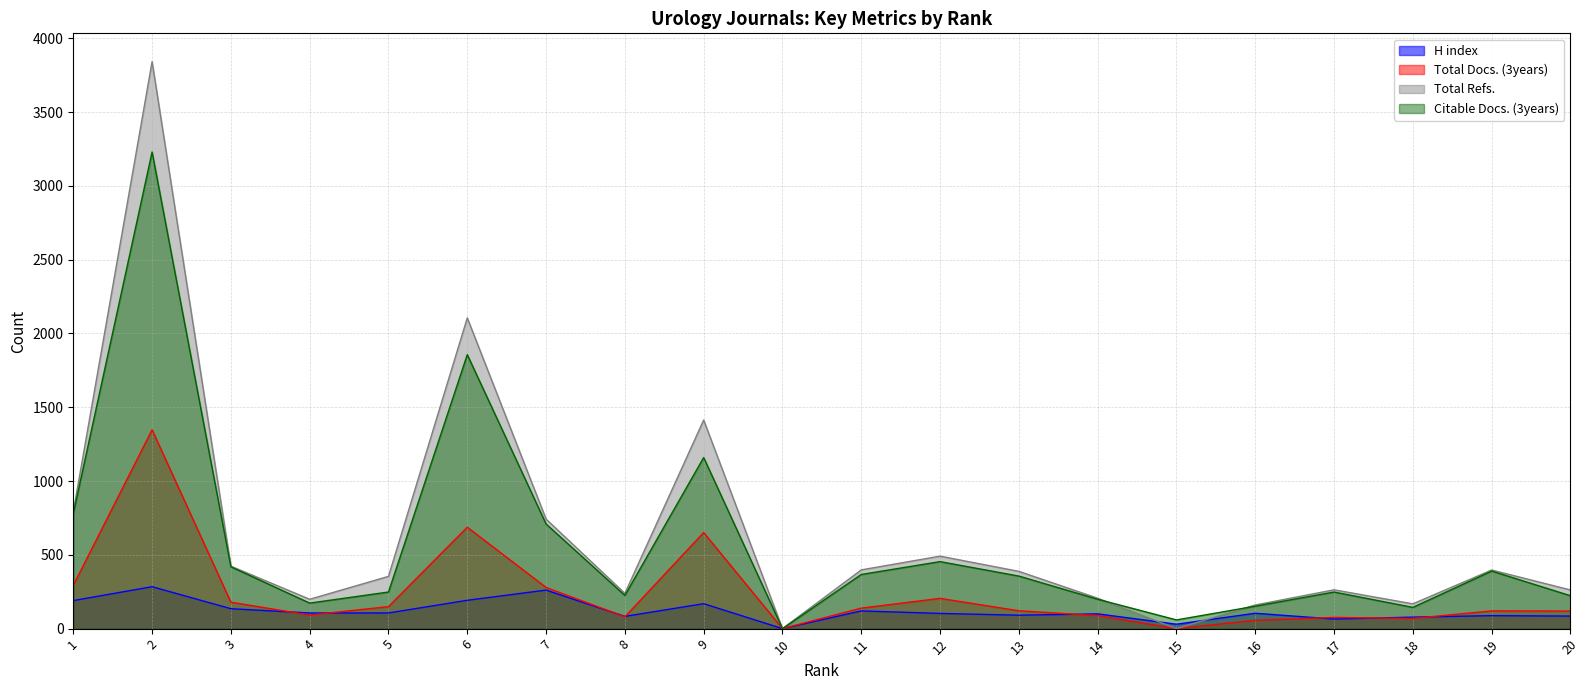

How many categories are shown in the chart?

20